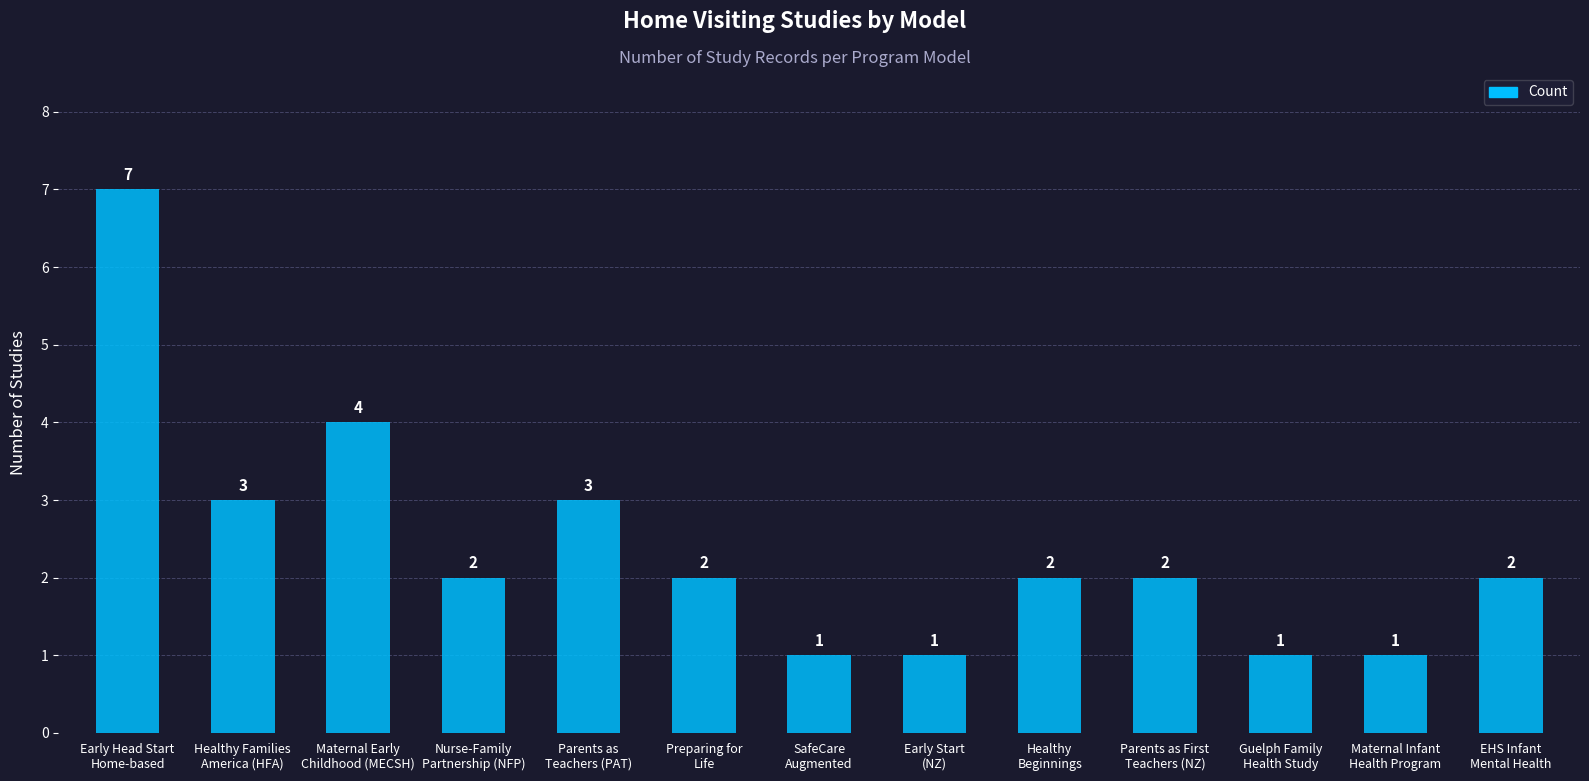

What is the maximum value shown in the chart?

7